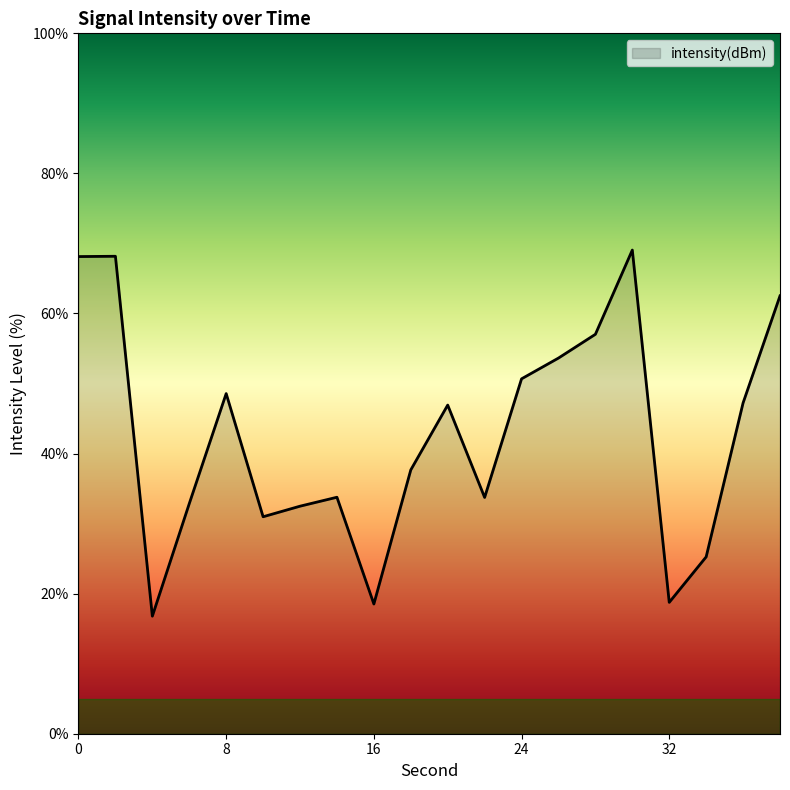

What is the difference between the maximum and minimum values?

52.3